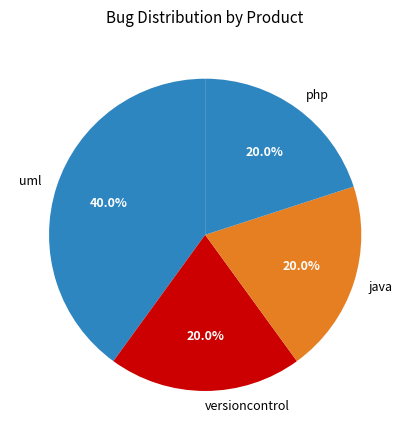

Do java and php together represent more than half of the pie?

No